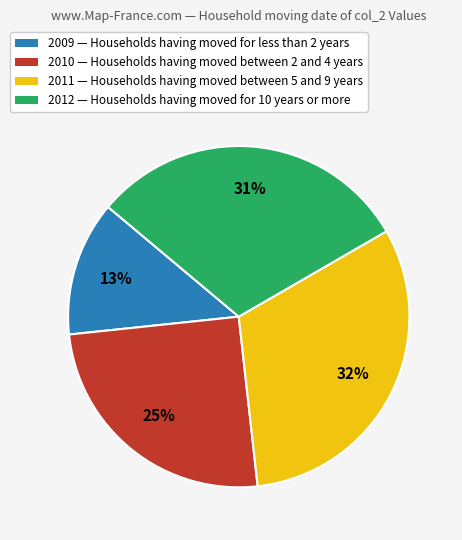

To the nearest percent, what percentage of the pie is 2010 — Households having moved between 2 and 4 years?

25%